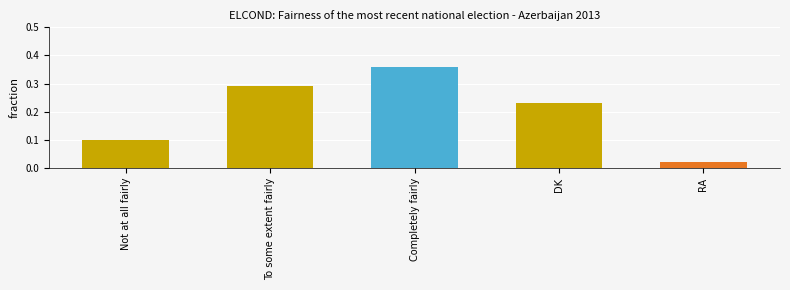

List the labels in order of value, smallest first.

RA, Not at all fairly, DK, To some extent fairly, Completely fairly